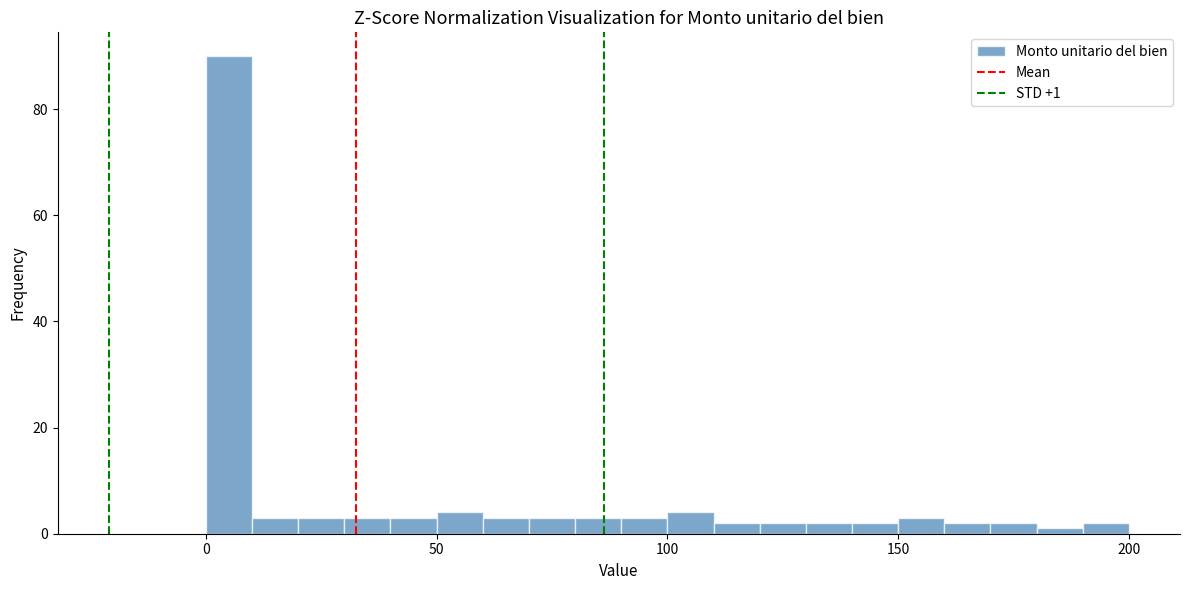

Read against the x-axis, roughly where is the centre of the tallest bar?

5